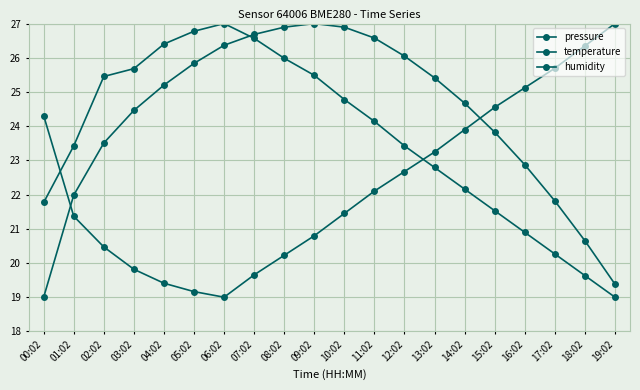

How many lines are shown in the chart?

3